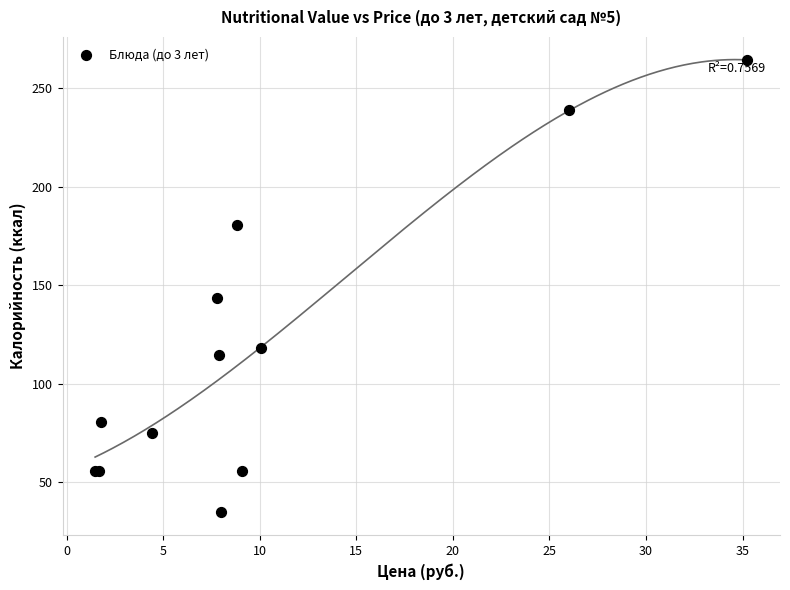

What Y value in the scatter plot is closest to 149?

143.7